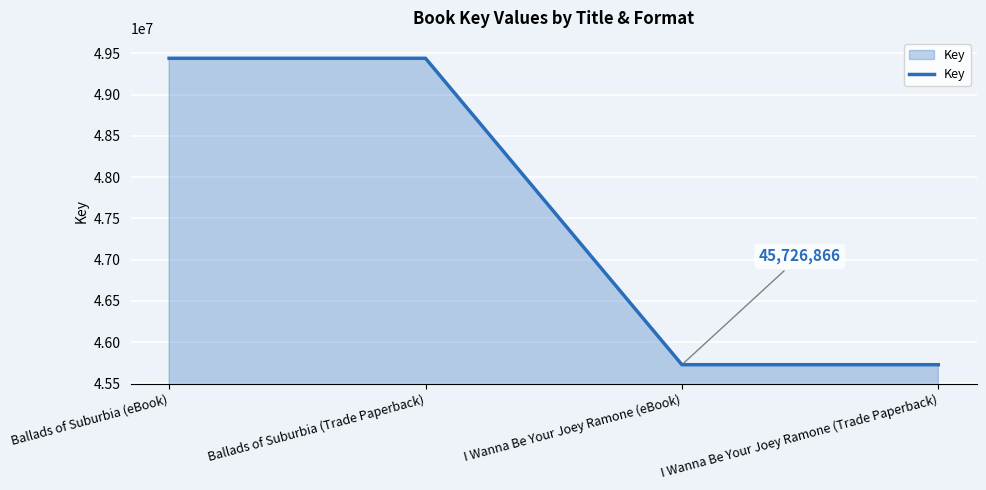

What is the change in value from Ballads of Suburbia (eBook) to I Wanna Be Your Joey Ramone (Trade Paperback)?

-3712784